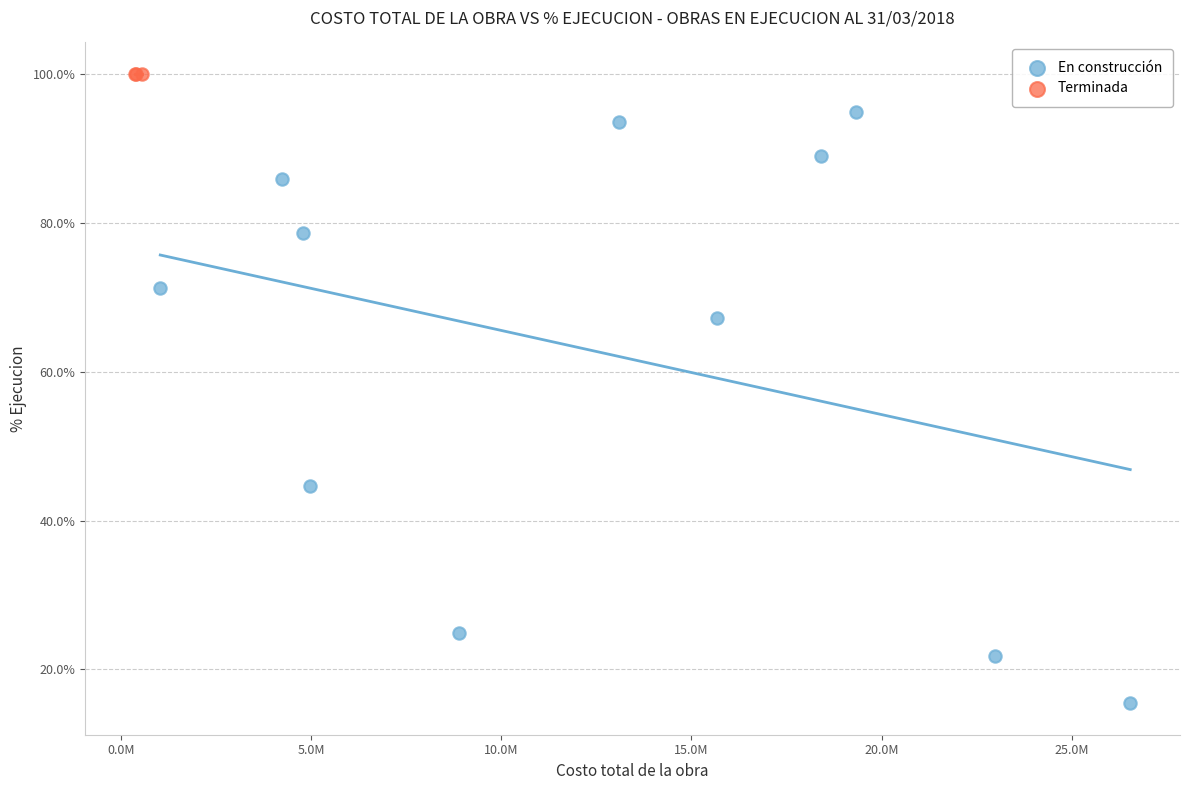

Which series reaches the minimum Y coordinate?

En construcción